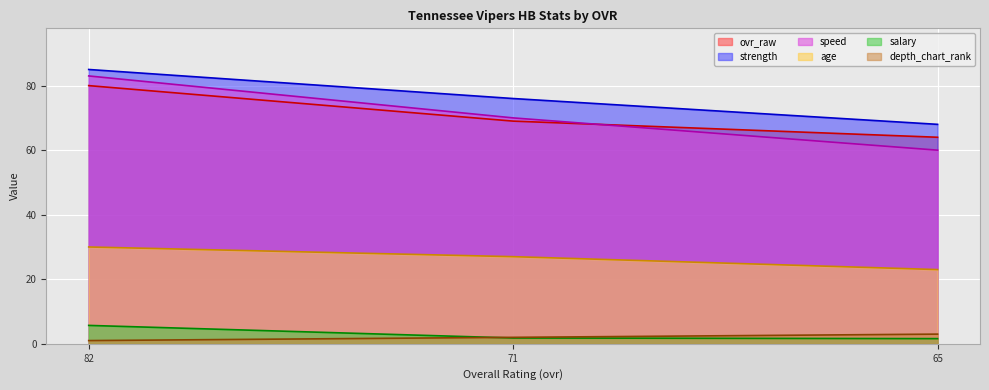

Reading left to right, extract all data points from this chart.

ovr_raw: 82=80.0	71=69.0	65=64.0
depth_chart_rank: 82=1.0	71=2.0	65=3.0
age: 82=30.0	71=27.0	65=23.0
salary: 82=5.7	71=1.8	65=1.6
strength: 82=85.0	71=76.0	65=68.0
speed: 82=83.0	71=70.0	65=60.0